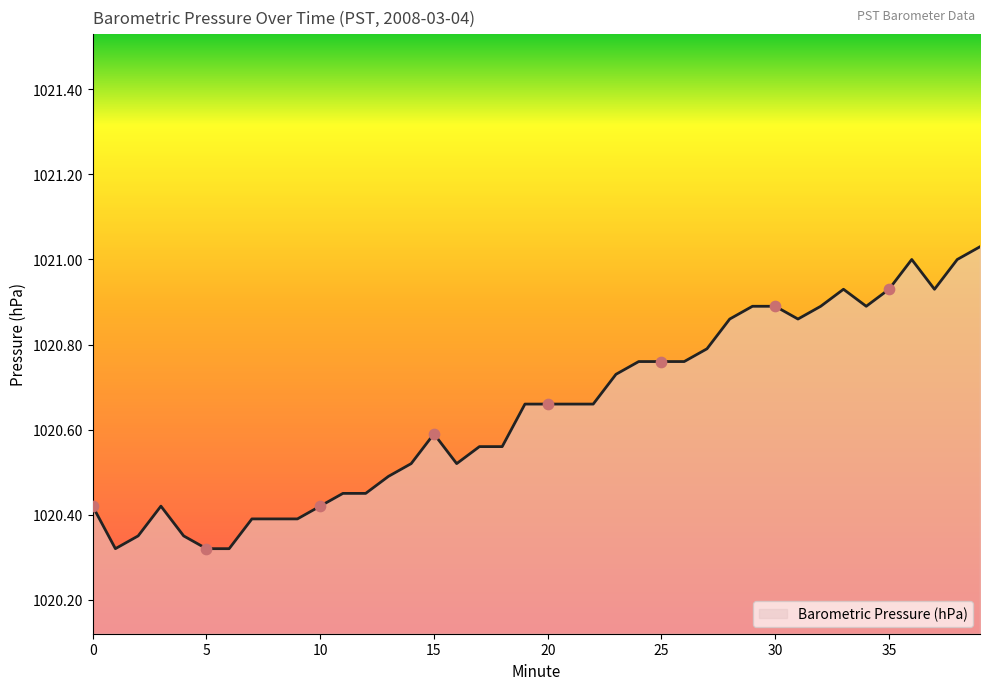

How many lines are shown in the chart?

1